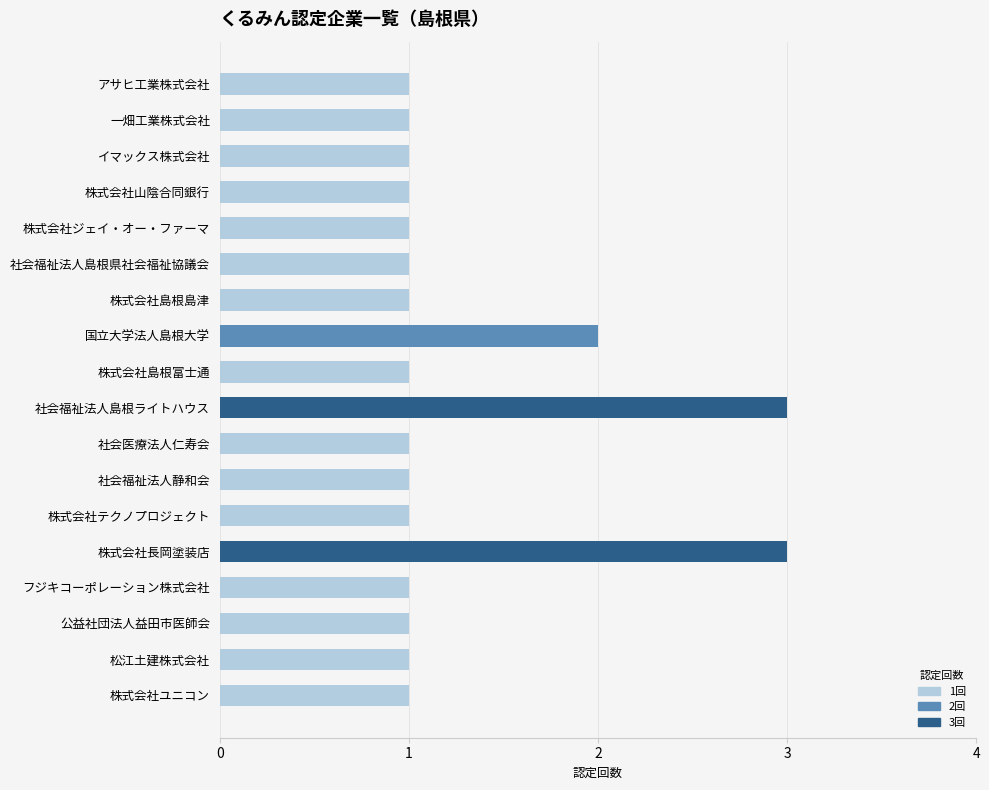

Reading top to bottom, transcribe all the data shown in this chart.

1	1	1	1	1	1	1	2	1	3	1	1	1	3	1	1	1	1